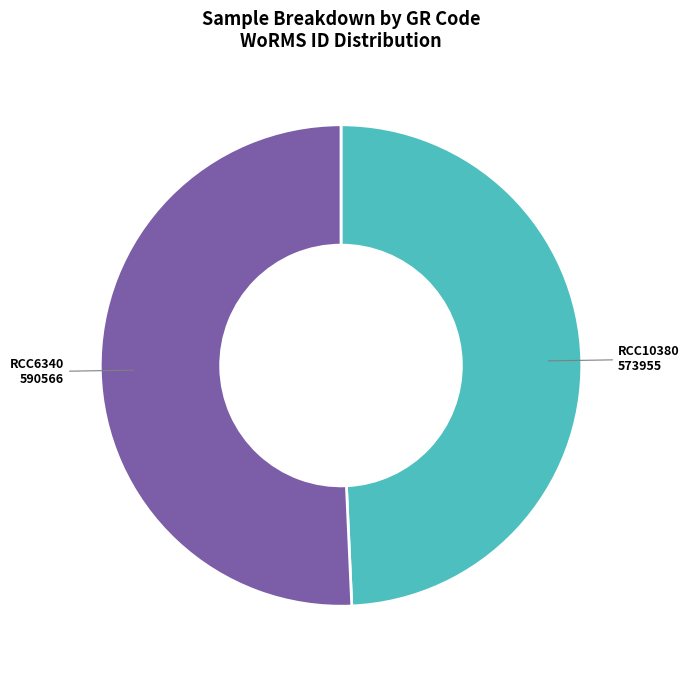

Between RCC6340 and RCC10380, which is larger?

RCC6340